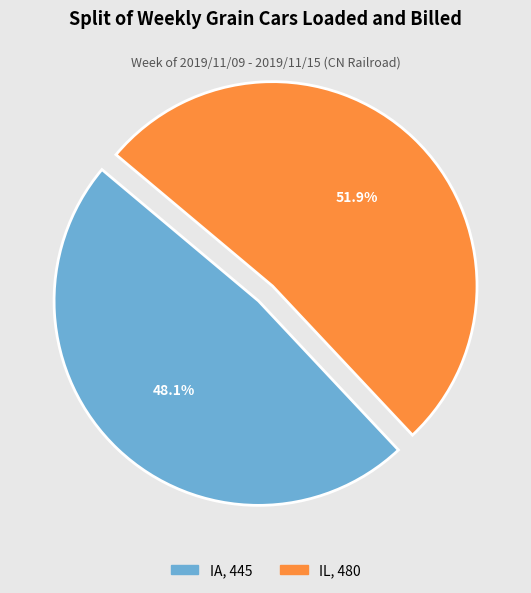

Count the number of slices in the pie.

2